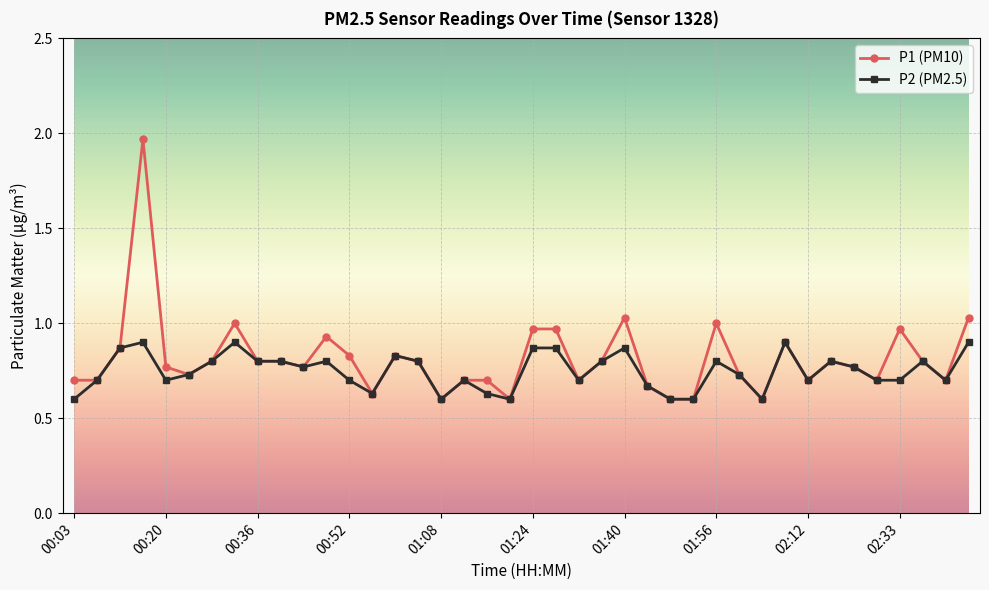

What are all the series names shown in the legend?

P1 (PM10), P2 (PM2.5)